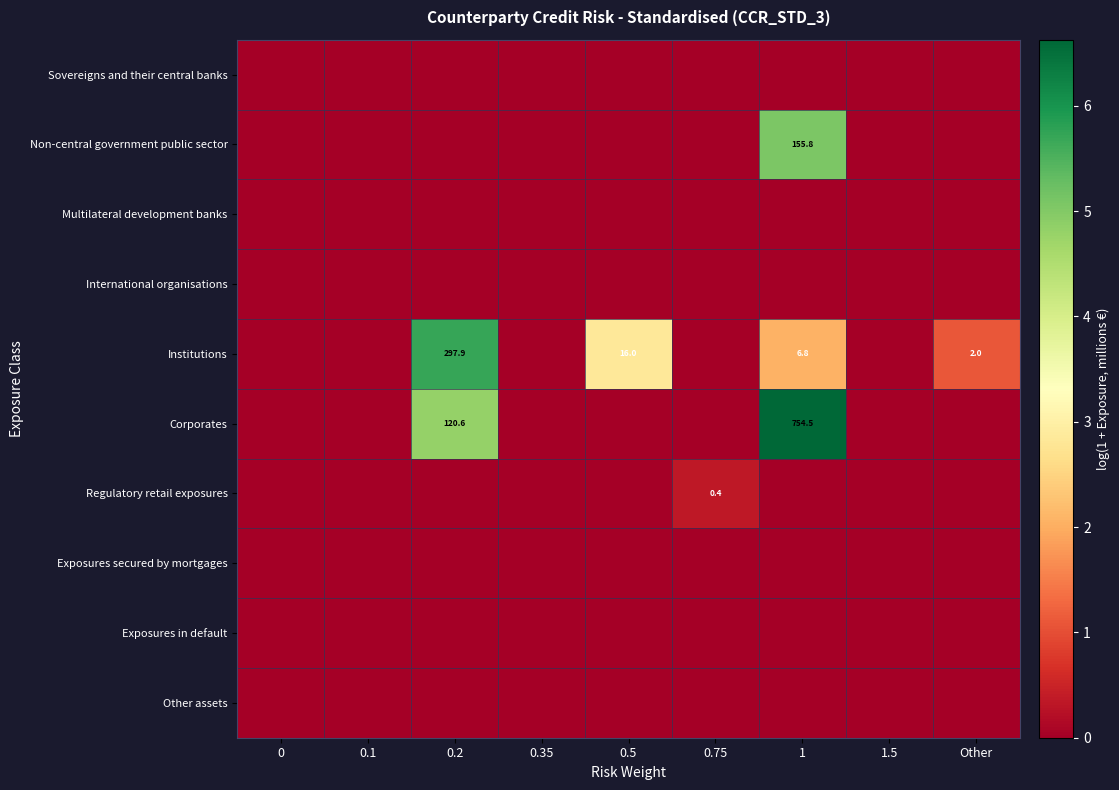

Count the Non-central government public sector values in the range 0 to 1.

8